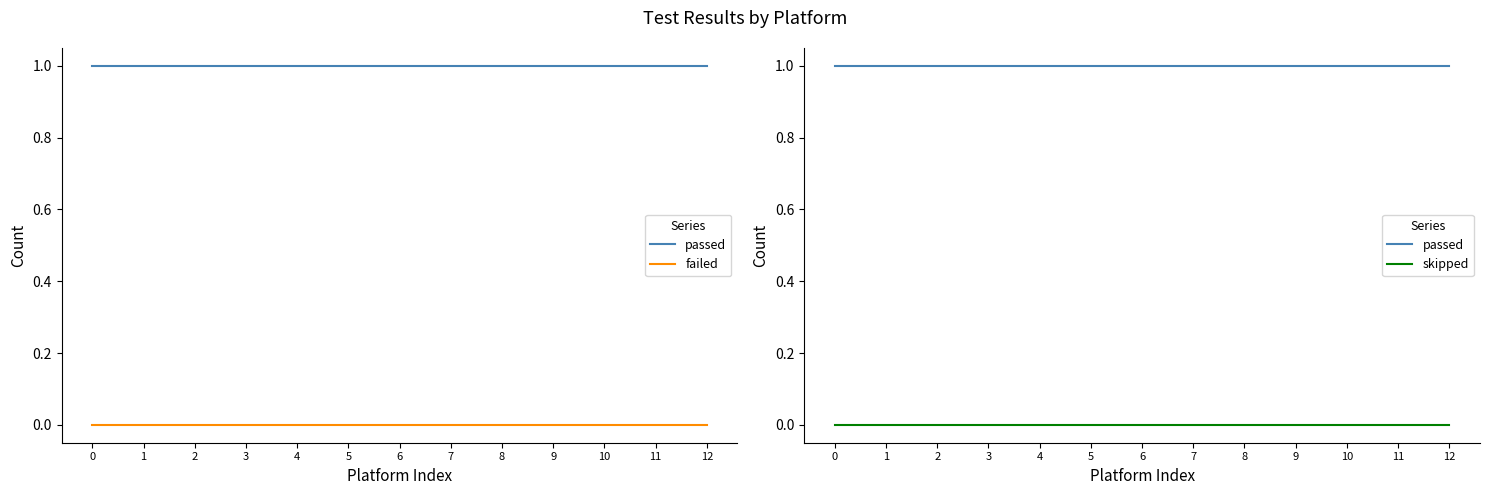

Rank the categories by failed value from lowest to highest.

0, 1, 2, 3, 4, 5, 6, 7, 8, 9, 10, 11, 12